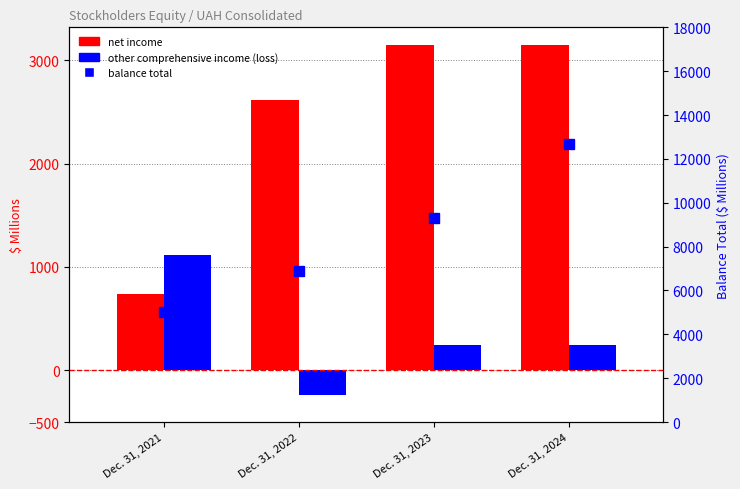

What are all the series names shown in the legend?

net income, other comprehensive income (loss), balance total